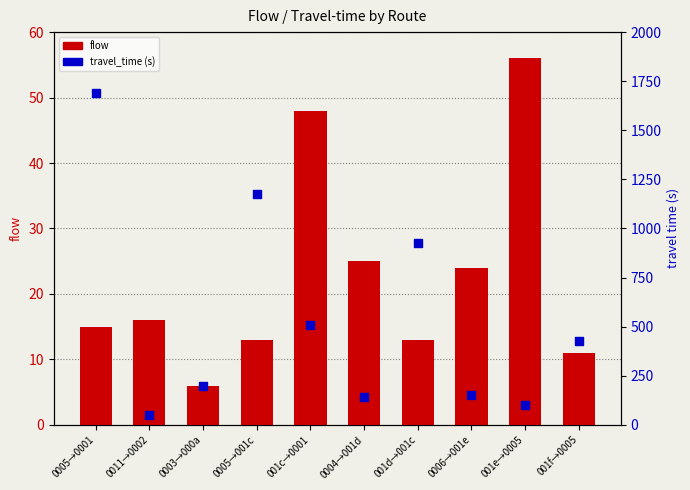

Which series contains the lowest Y value?

flow